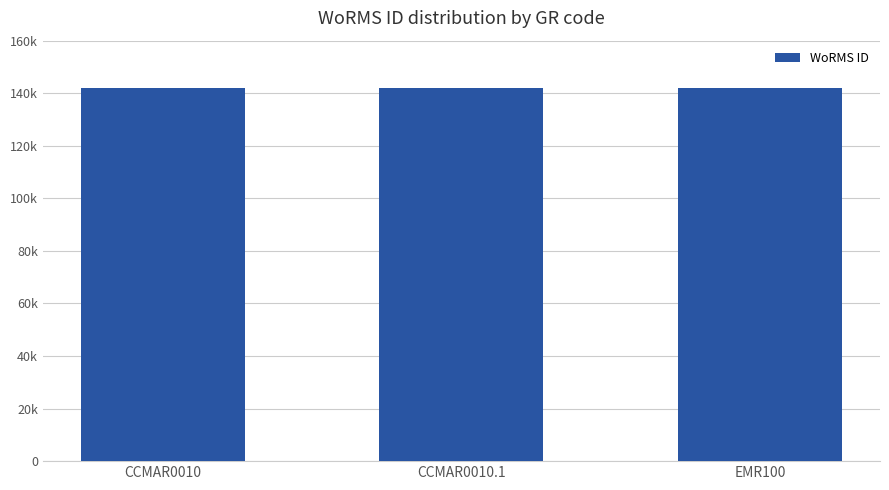

Approximately how many times larger is the value at CCMAR0010 compared to EMR100?

1.0